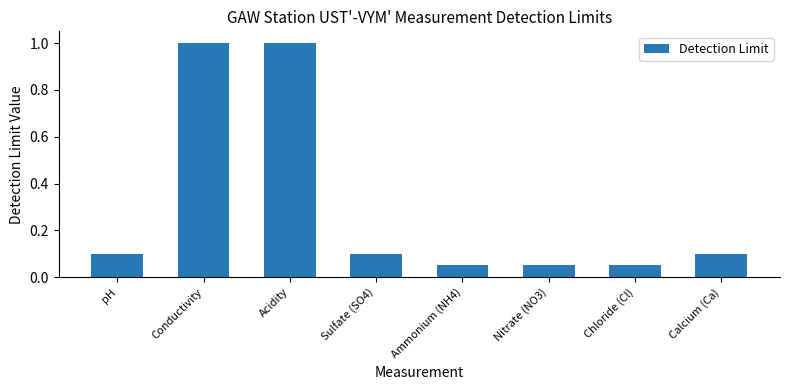

What is the maximum value shown in the chart?

1.0